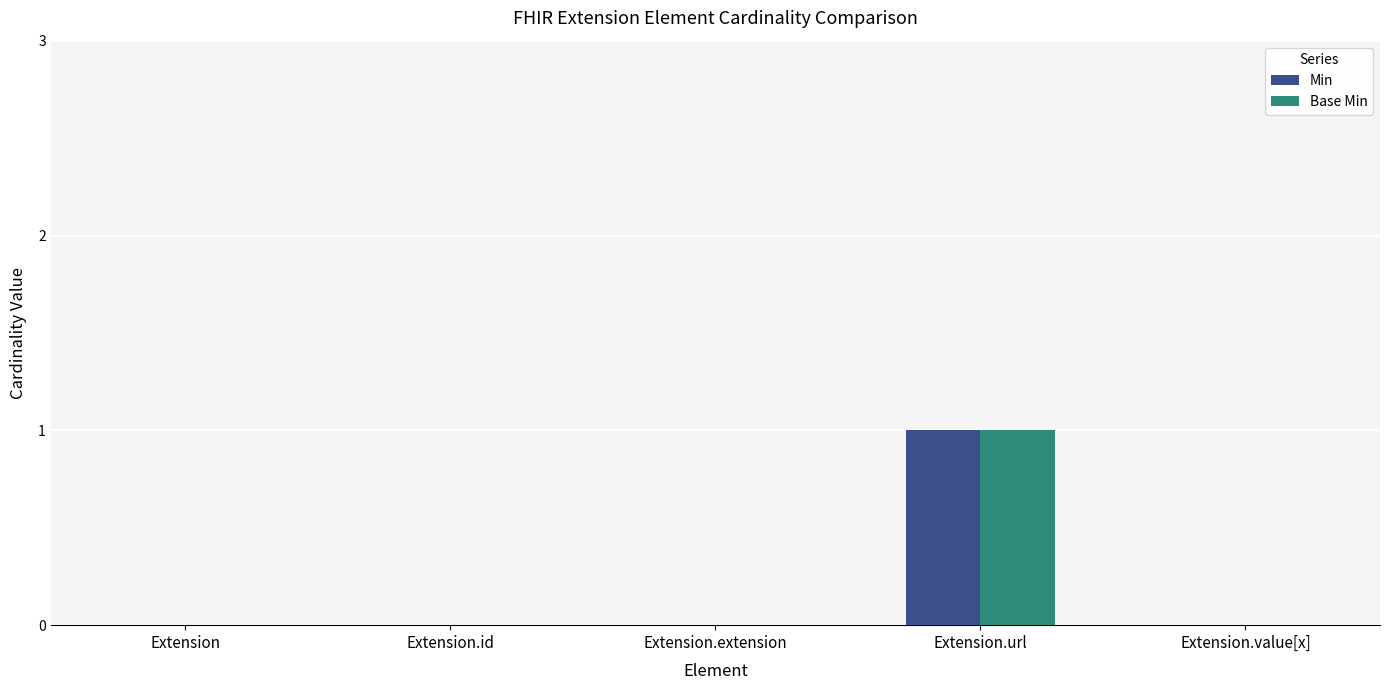

Reading left to right, extract all data points from this chart.

Min: Extension=0	Extension.id=0	Extension.extension=0	Extension.url=1	Extension.value[x]=0
Base Min: Extension=0	Extension.id=0	Extension.extension=0	Extension.url=1	Extension.value[x]=0